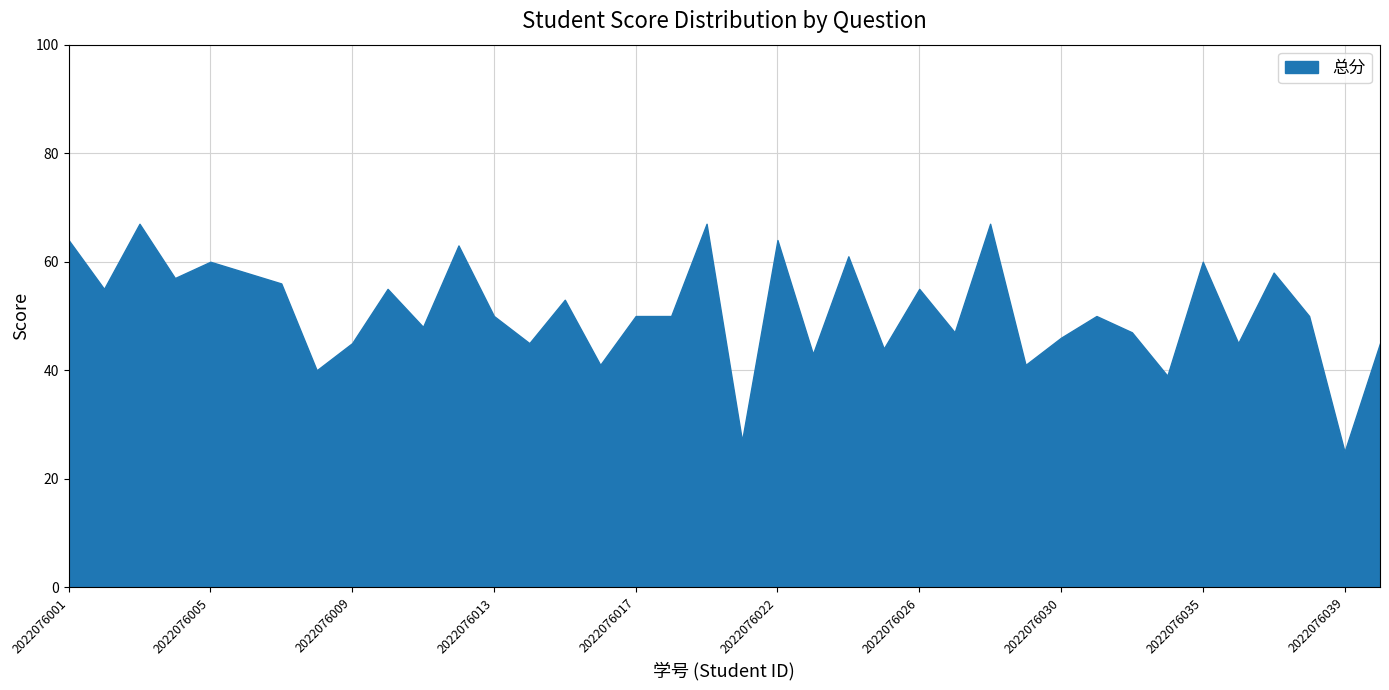

Which has a higher value, 2022076029 or 2022076037?

2022076037